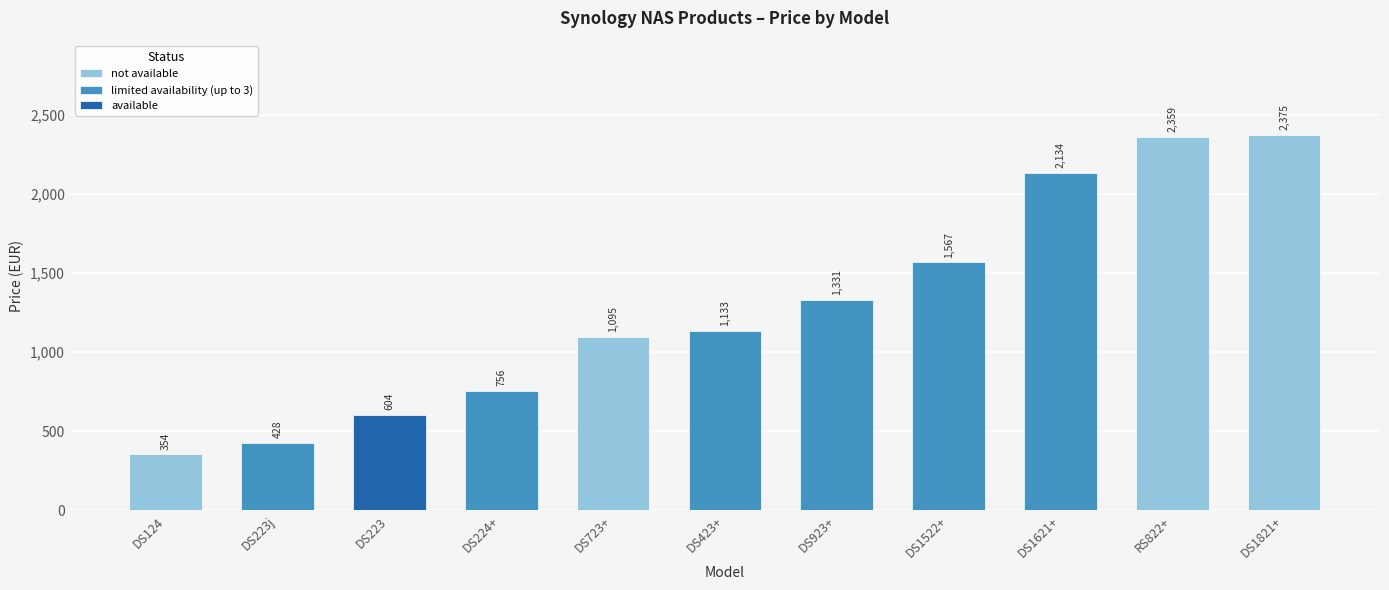

Is it true that the value at DS223 is 1072.3?

False